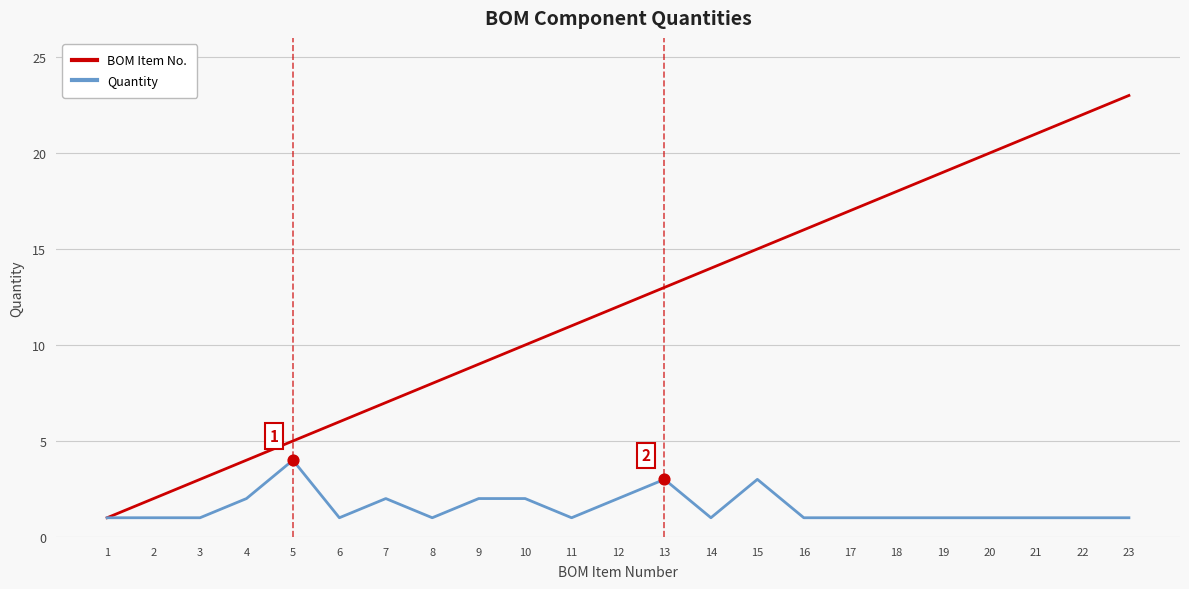

Which series has the largest total across all categories?

BOM Item No.